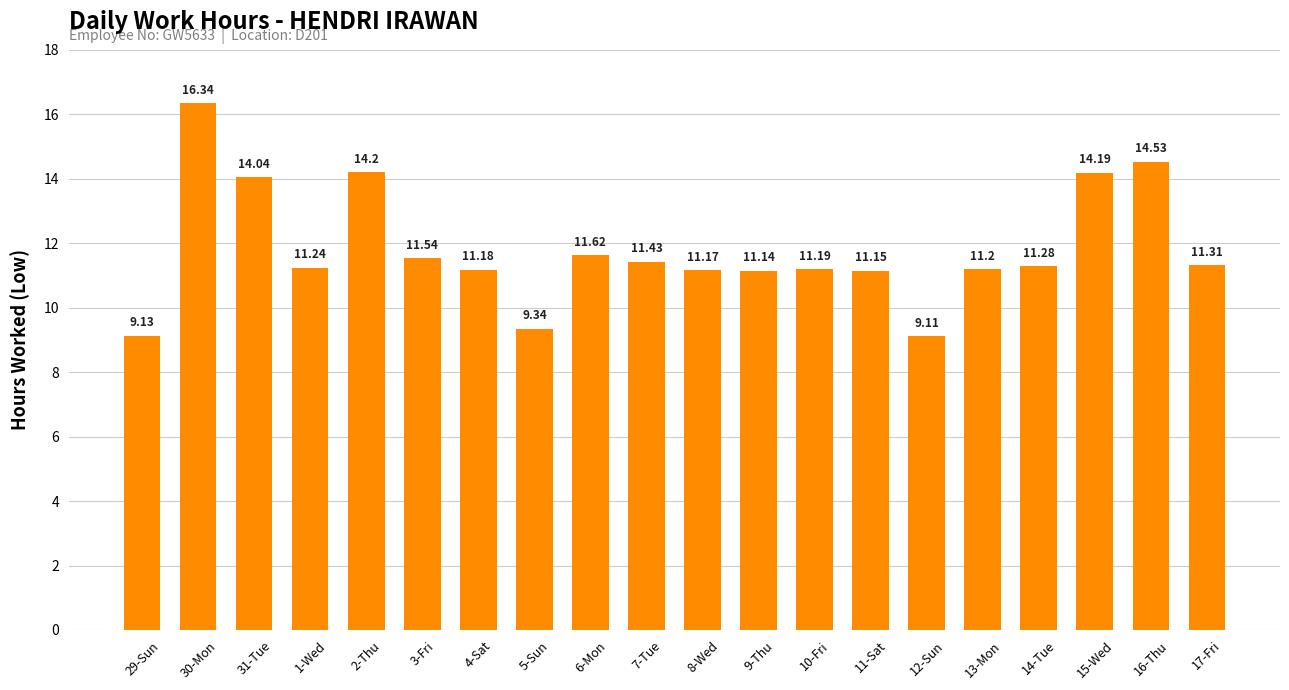

List the labels in order of value, largest first.

30-Mon, 16-Thu, 2-Thu, 15-Wed, 31-Tue, 6-Mon, 3-Fri, 7-Tue, 17-Fri, 14-Tue, 1-Wed, 13-Mon, 10-Fri, 4-Sat, 8-Wed, 11-Sat, 9-Thu, 5-Sun, 29-Sun, 12-Sun